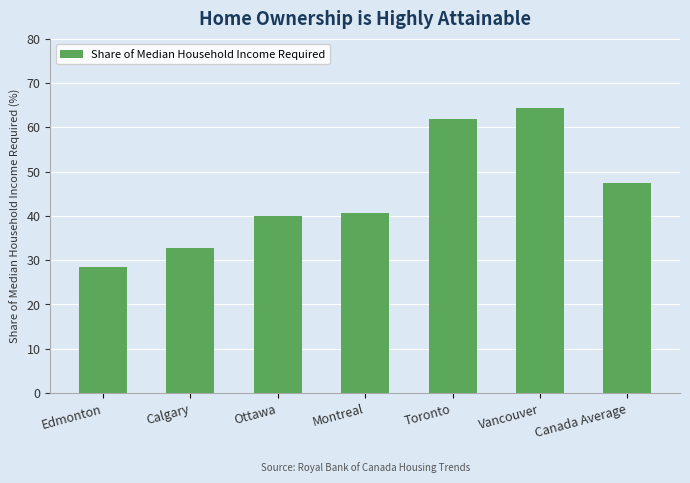

Which category has the highest value across all series?

Vancouver